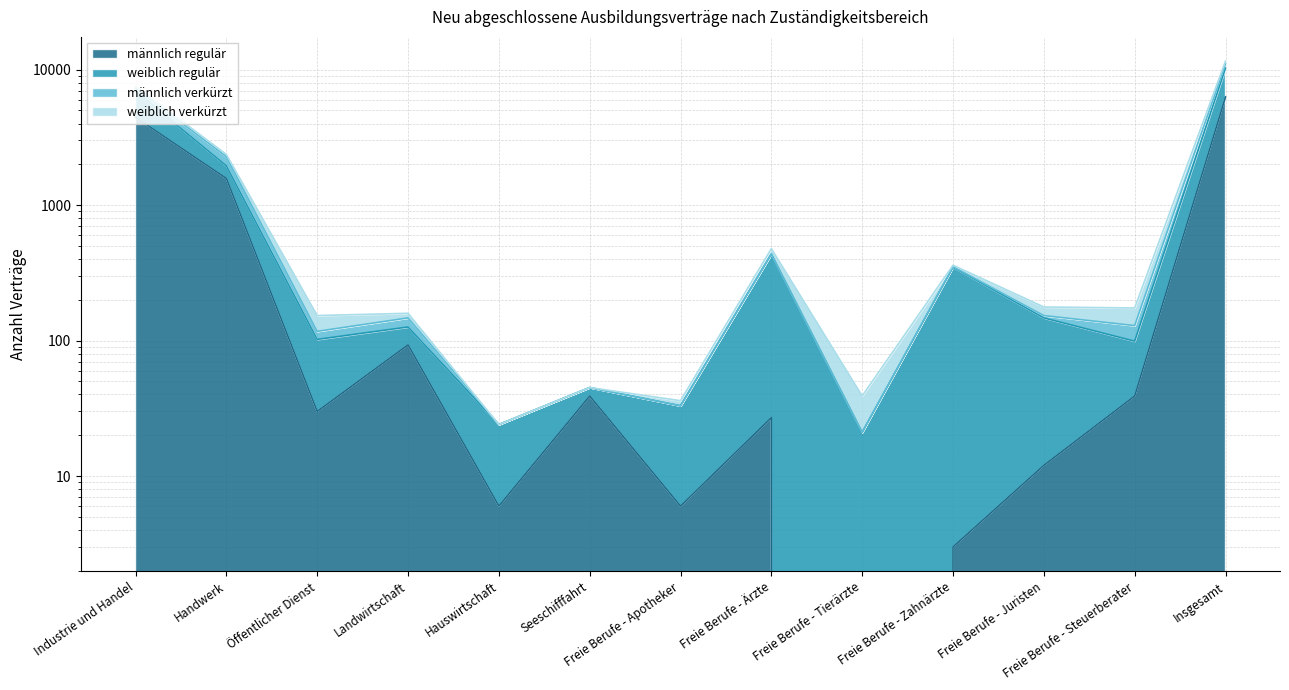

Which series has the largest range (max minus min)?

weiblich verkürzt